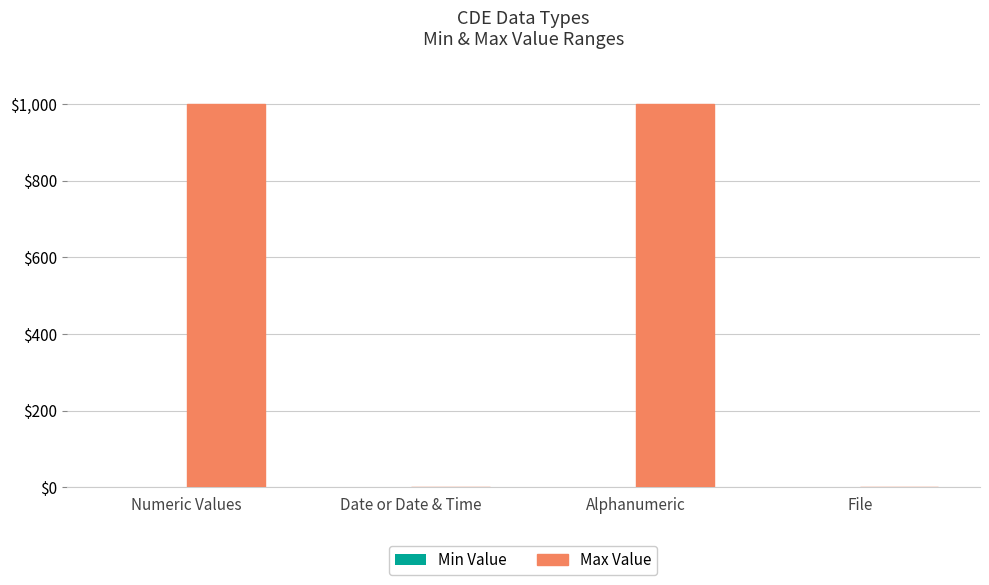

Is it true that the value at Alphanumeric is 1383?

False